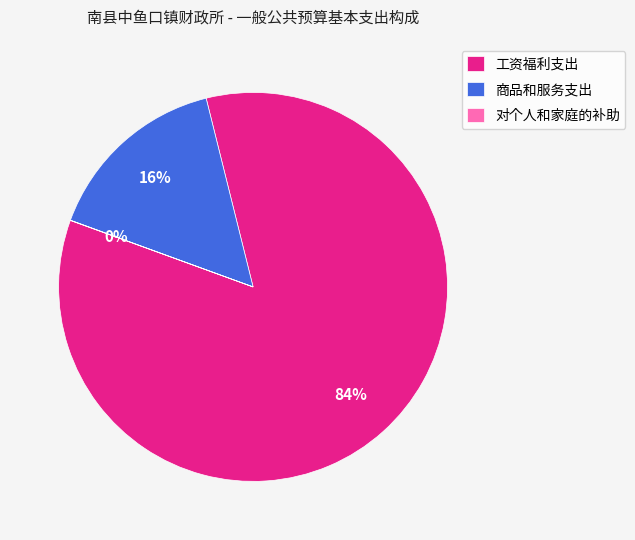

Is it true that 商品和服务支出 is 16% of the pie?

True